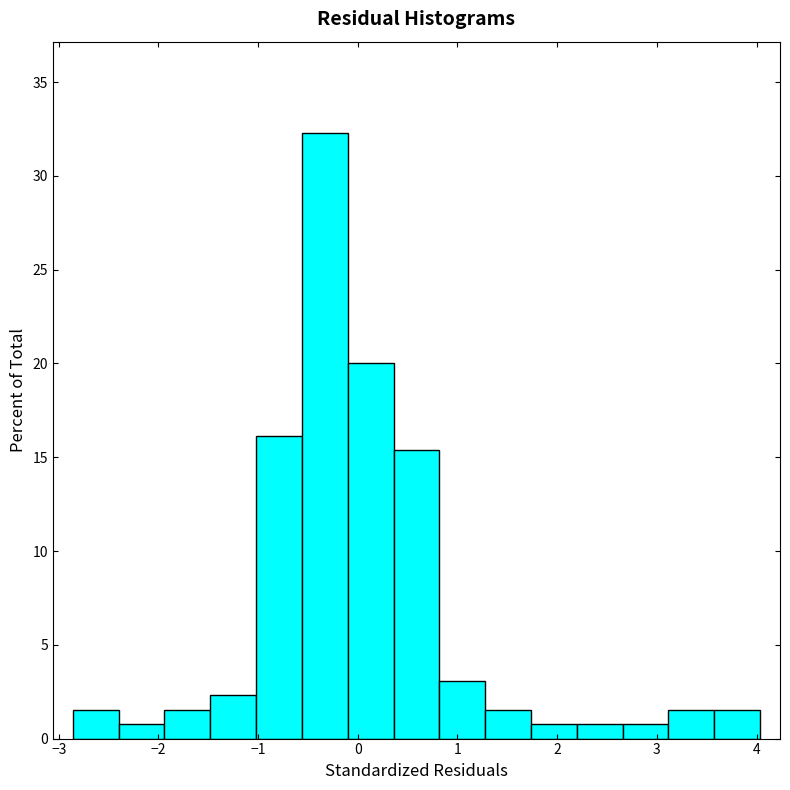

Over which range of the x-axis is the bar tallest?

-0.6 to -0.1